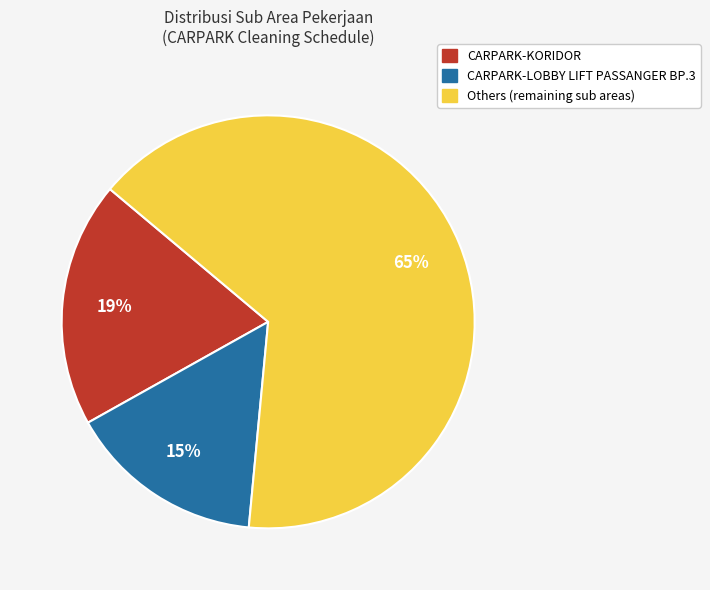

To the nearest percent, what is the average slice percentage?

33%